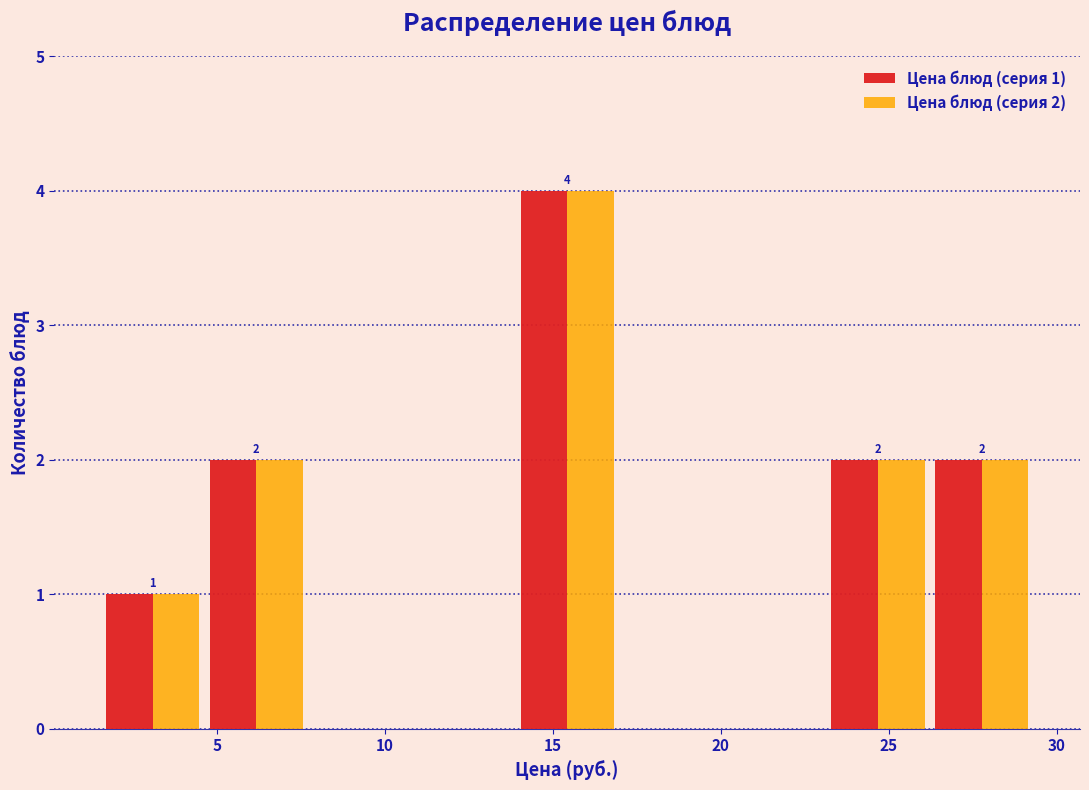

In the Цена блюд (серия 2) series, which range on the x-axis has the tallest bar?

14.0 to 17.0